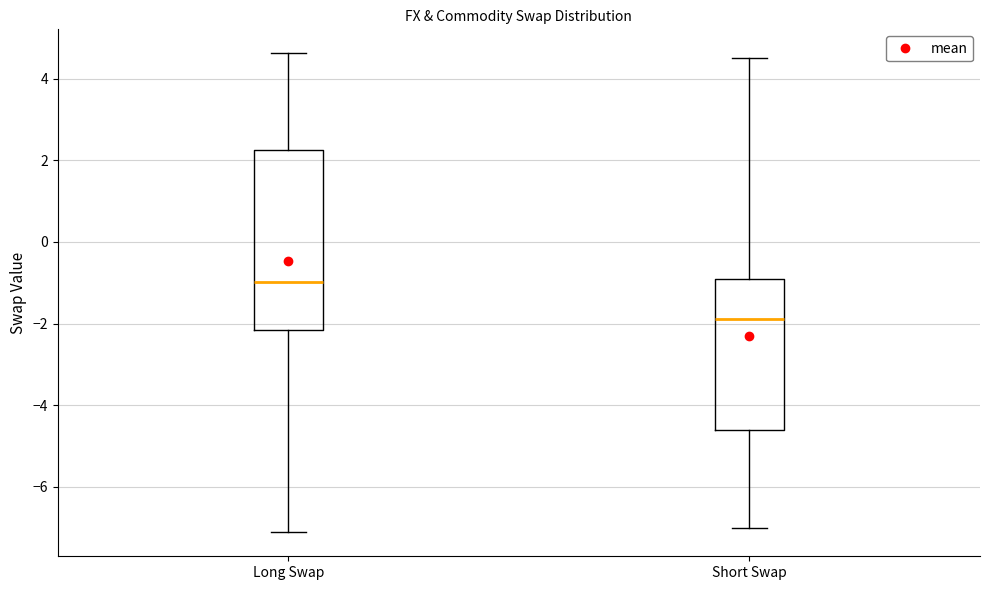

Which box has the highest median line?

Long Swap